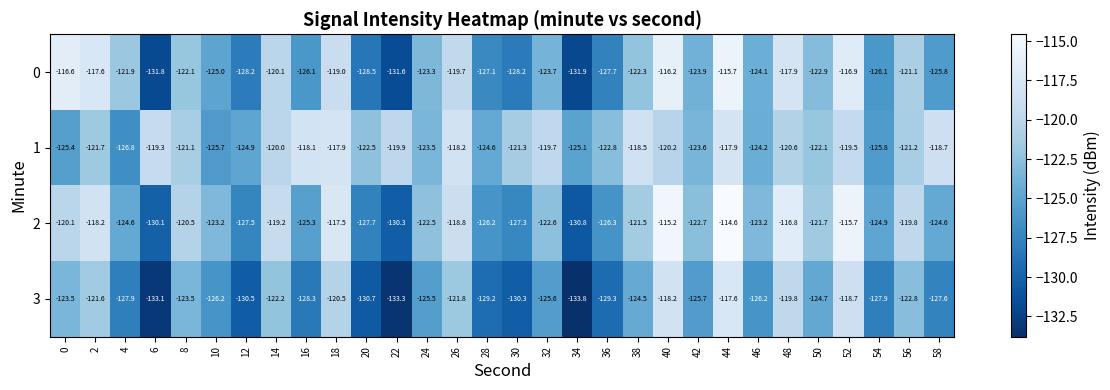

List the series in order of their peak value, highest first.

2, 0, 3, 1